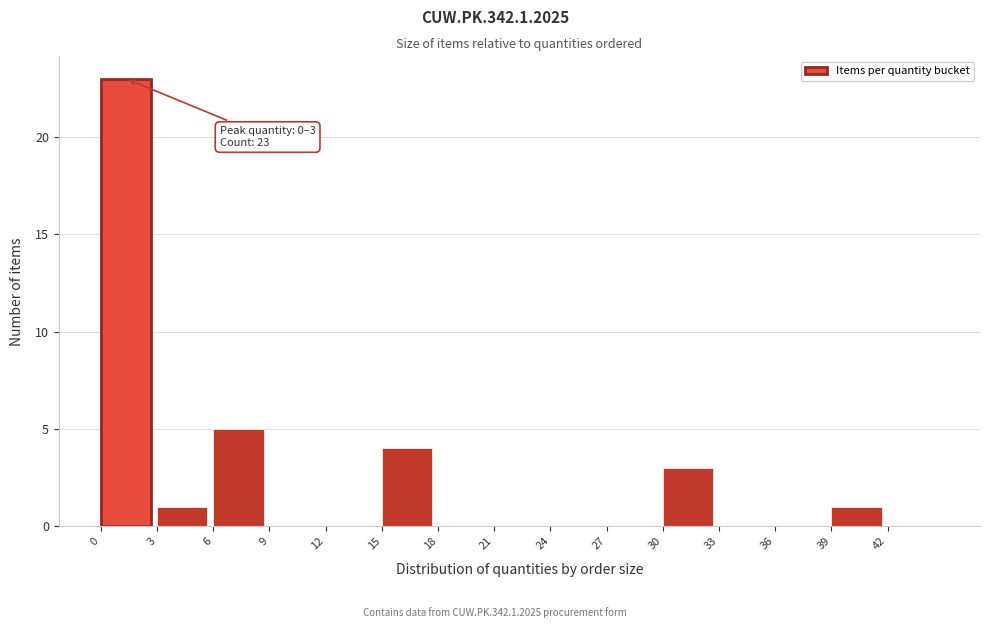

Which range on the x-axis has the tallest bar?

0 to 3